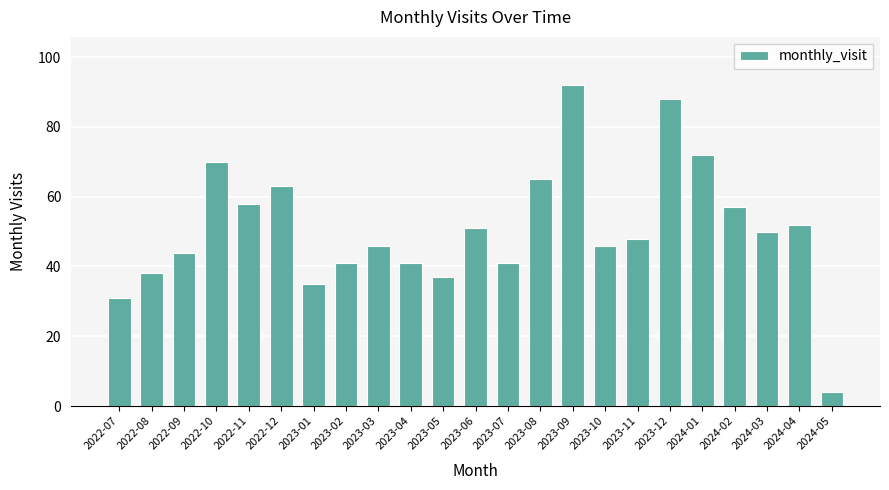

What is the difference between the maximum and minimum values?

88